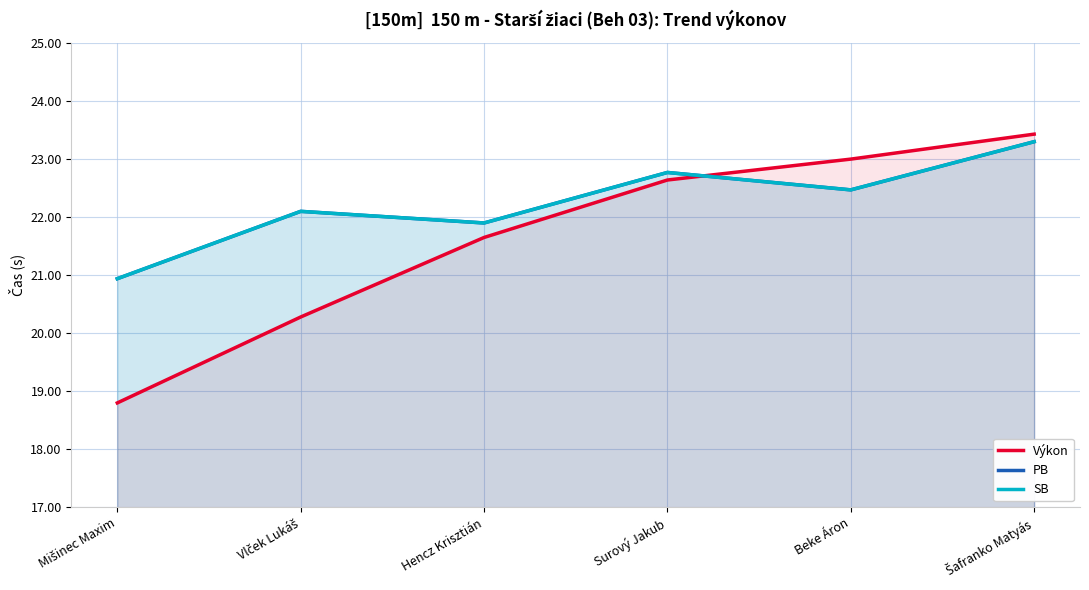

At which label is SB closest to 22?

Vlček Lukáš